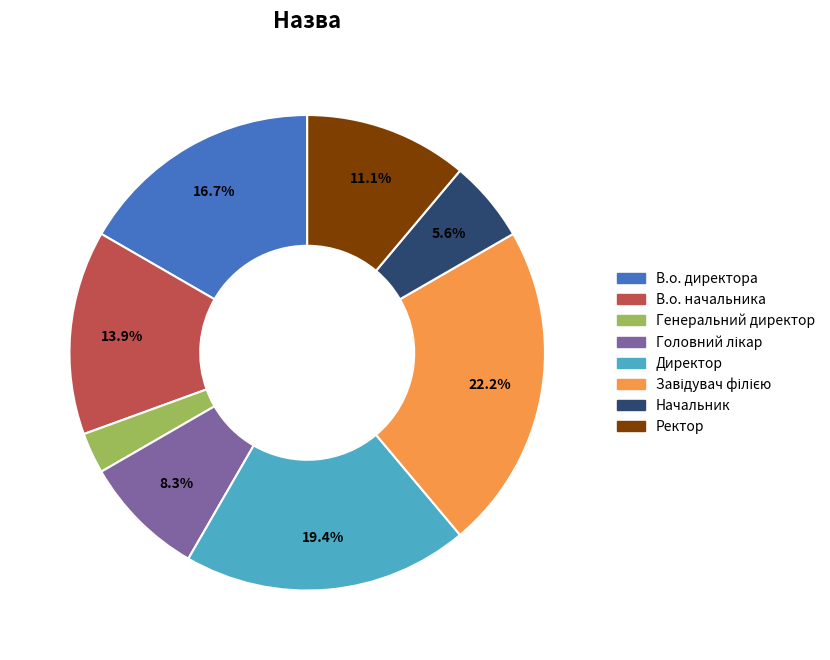

To the nearest percent, what is the average slice percentage?

12%